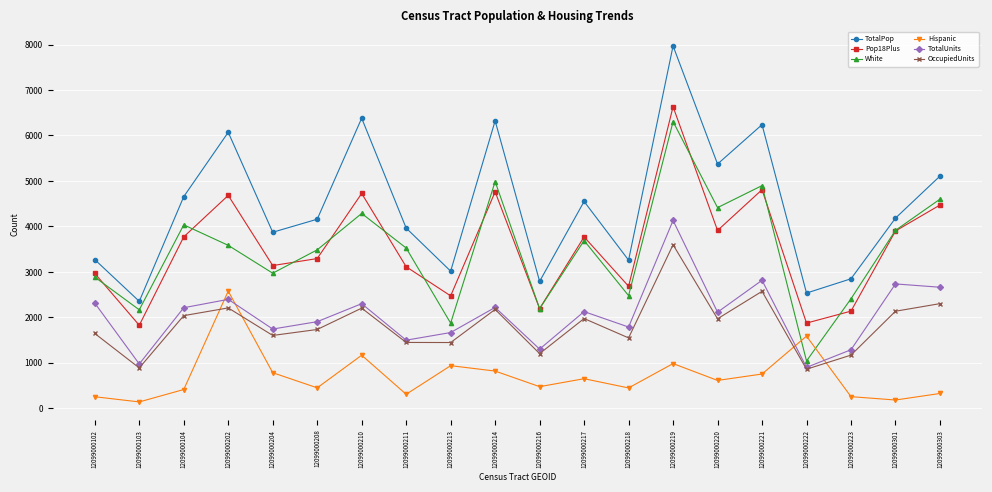

How many values in the White series are below 3582?

10